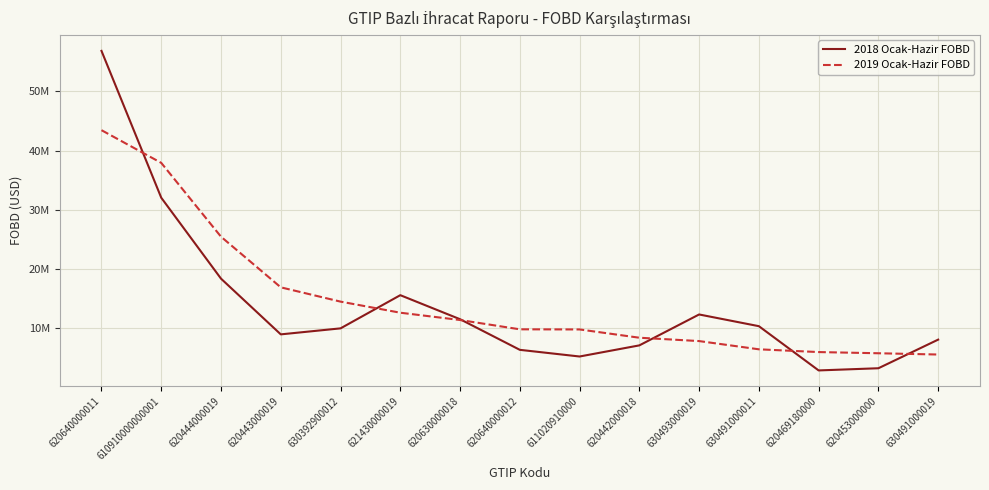

True or false: 2019 Ocak-Hazir FOBD has a value of 5593116.2 at 630491000019.

True